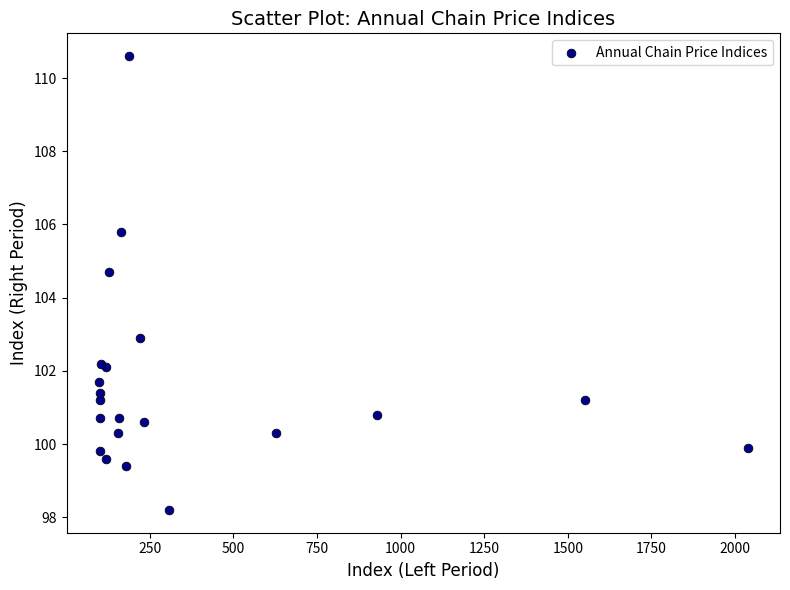

What Y value in the scatter plot is closest to 104?

104.7